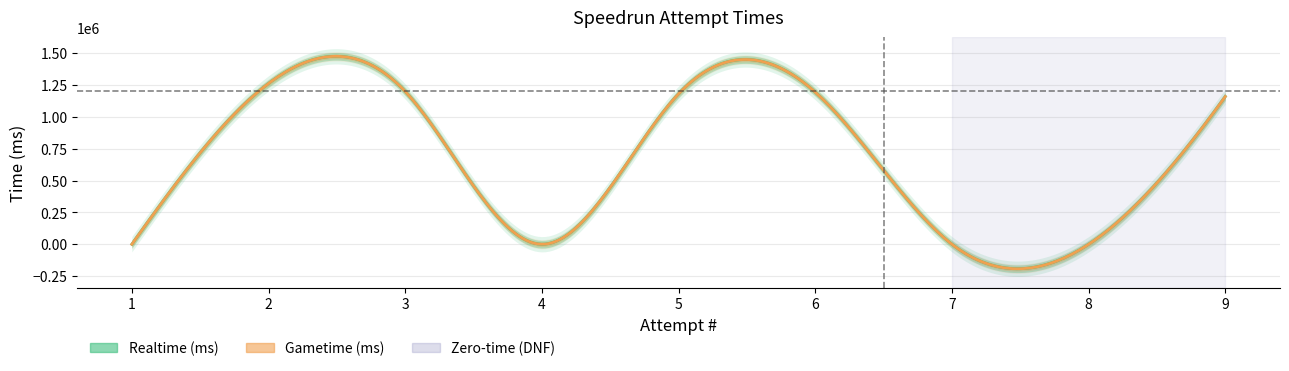

What is the difference between the Realtime (ms) values at 2 and 9?

102759